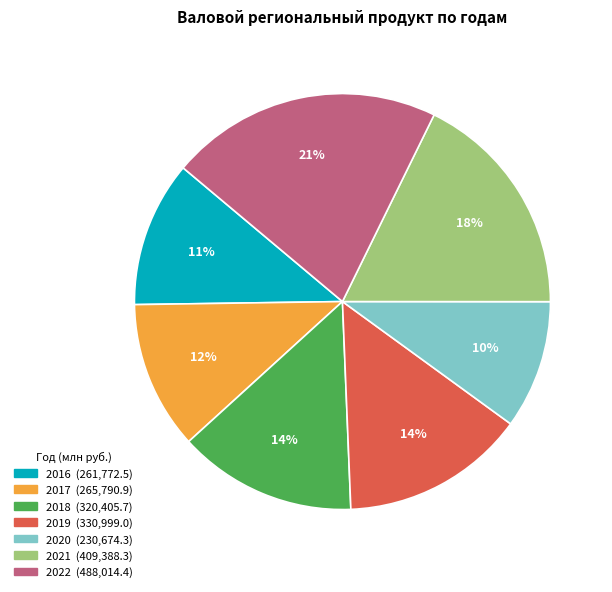

To the nearest percent, what percentage of the pie is 2018?

14%